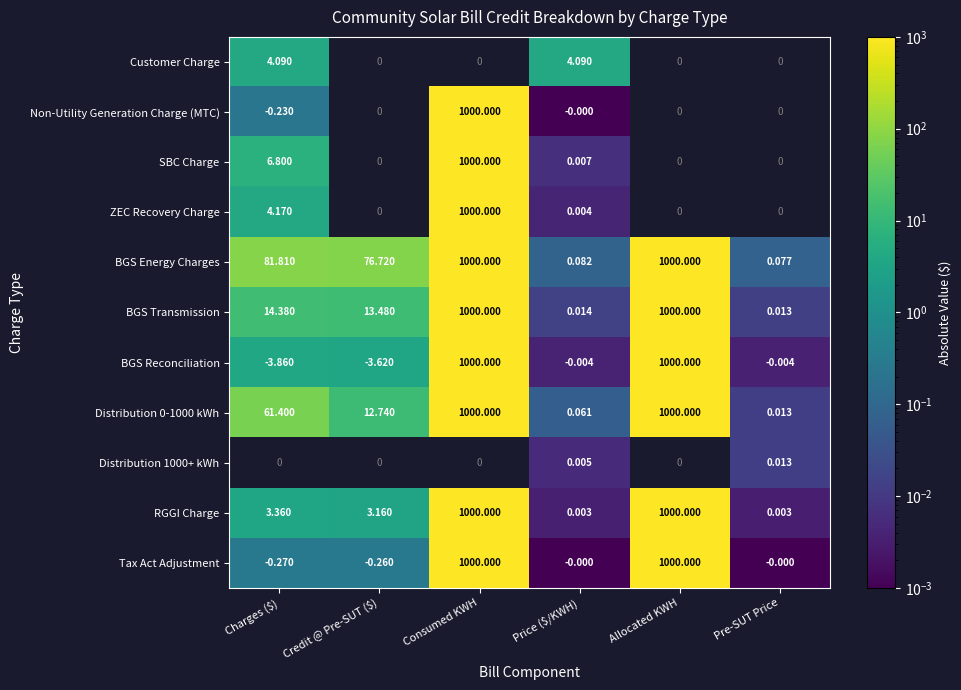

At which label is Distribution 0-1000 kWh closest to 500?

Charges ($)